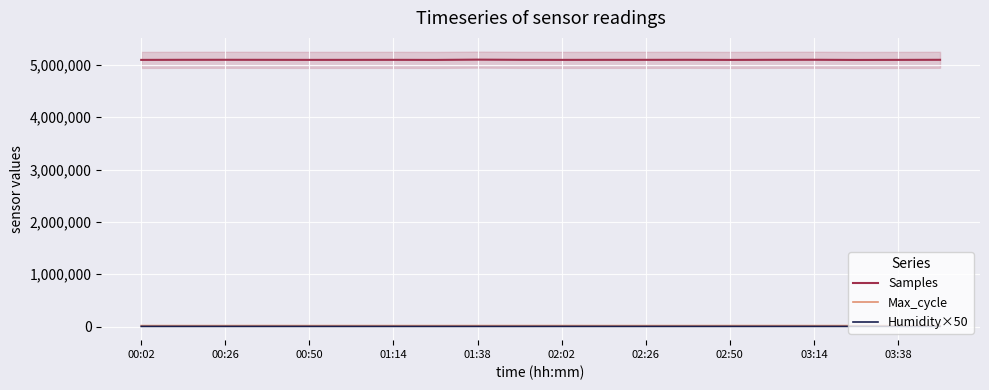

What is the total value across all series at 15?

5119501